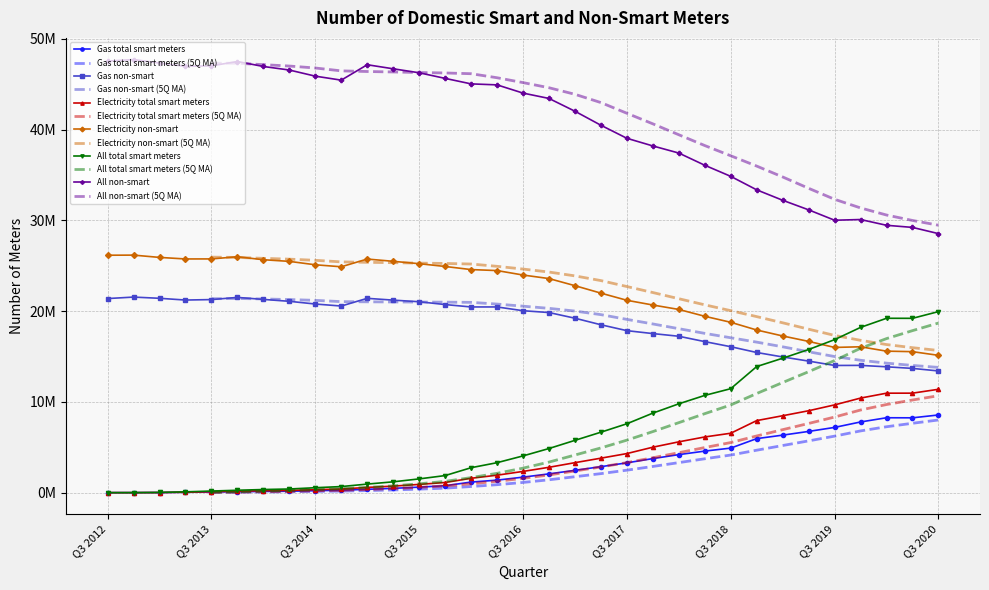

Reading right to left, extract all data points from this chart.

Gas total smart meters: 8560023	8245718	8253400	7790071	7189613	6747474	6337278	5954123	4910018	4578464	4189869	3753303	3284119	2863132	2459603	2069121	1708885	1379036	1164957	763341	607412	473819	367857	270589	215069	156190	132972	101728	72113	39337	11991	1461	124
Gas non-smart: 13411355	13691730	13867910	14023880	14015676	14496277	14953399	15445560	16082377	16642965	17234249	17529114	17851025	18500128	19222403	19847570	20049140	20462897	20462581	20726526	21037144	21215177	21412608	20564248	20786028	21085263	21294944	21513727	21275065	21224171	21416951	21550984	21387053
Electricity total smart meters: 11390370	10963950	10961099	10421067	9671227	9025744	8475830	7940466	6547243	6137997	5599628	5009188	4306175	3799349	3303814	2794169	2339537	1923566	1583193	1118564	908610	719368	575602	400645	328789	246447	211730	163427	104704	50038	12049	1739	132
Electricity non-smart: 15132341	15536534	15593200	16073174	16002566	16667334	17265694	17922870	18771766	19434593	20188355	20676394	21197581	21985359	22807443	23591156	23980487	24472243	24581589	24923979	25230570	25492318	25741447	24890373	25110093	25485350	25667602	25994868	25757248	25751659	25923120	26174965	26163247
All total smart meters: 19950393	19209668	19214499	18211138	16860840	15773218	14813108	13894589	11457261	10716461	9789497	8762491	7590294	6662481	5763417	4863290	4048422	3302602	2748150	1881905	1516022	1193187	943459	671234	543858	402637	344702	265155	176817	89375	24040	3200	256
All non-smart: 28543696	29228264	29461110	30097054	30018242	31163611	32219093	33368430	34854143	36077558	37422604	38205508	39048606	40485487	42029846	43438726	44029627	44935140	45044170	45650505	46267714	46707495	47154055	45454621	45896121	46570613	46962546	47508595	47032313	46975830	47340071	47725949	47550300